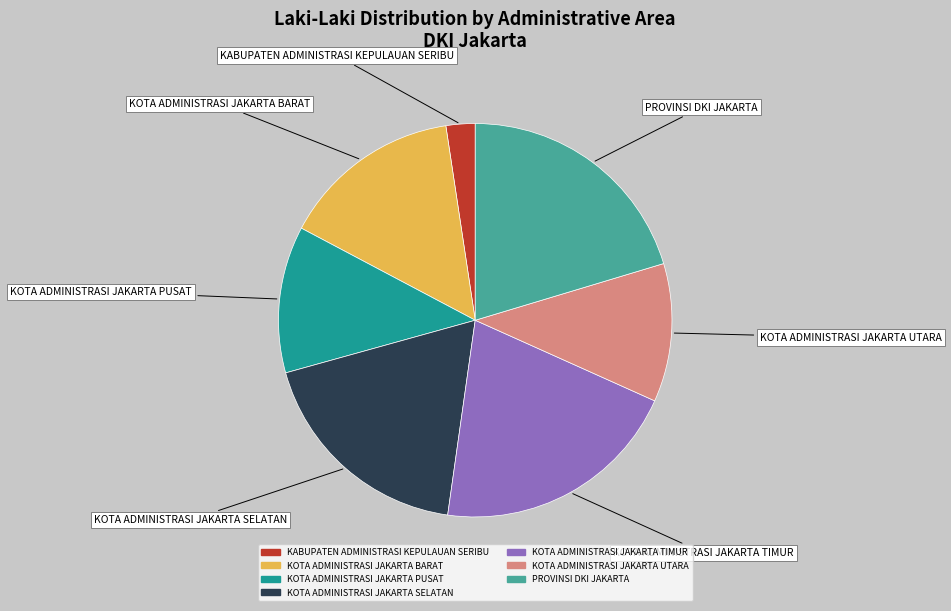

Approximately how many times larger is the value at KOTA ADMINISTRASI JAKARTA BARAT compared to KOTA ADMINISTRASI JAKARTA TIMUR?

0.7